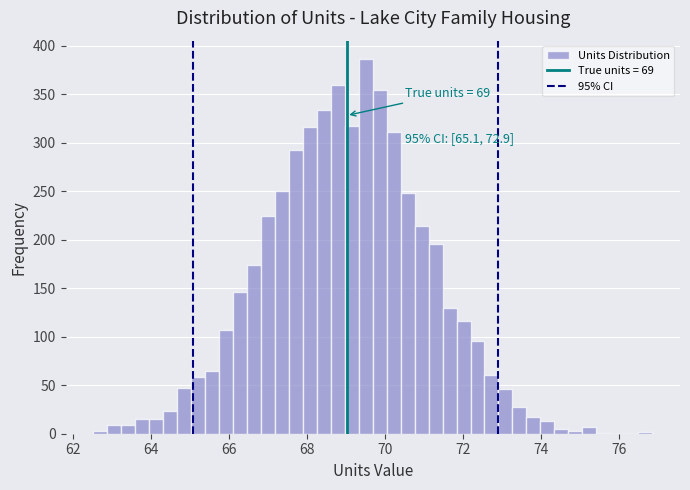

Around what value on the x-axis is the tallest bar? Give the approximate position of its centre, as read against the axis.

69.6